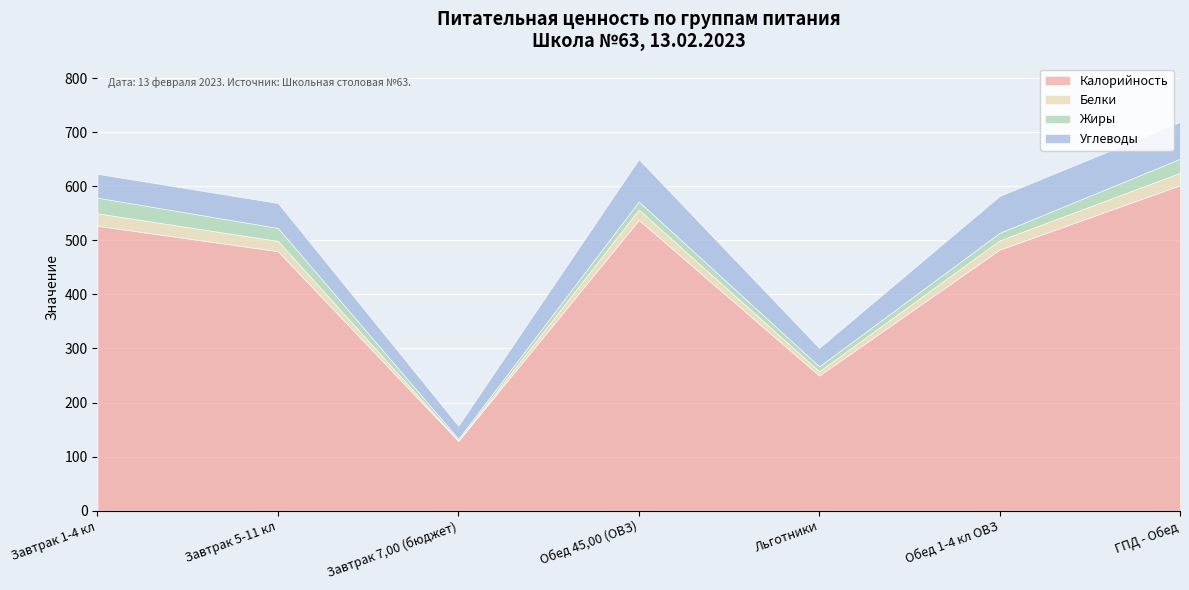

What is the approximate value of Калорийность at Завтрак 1-4 кл, to the nearest 10?

530